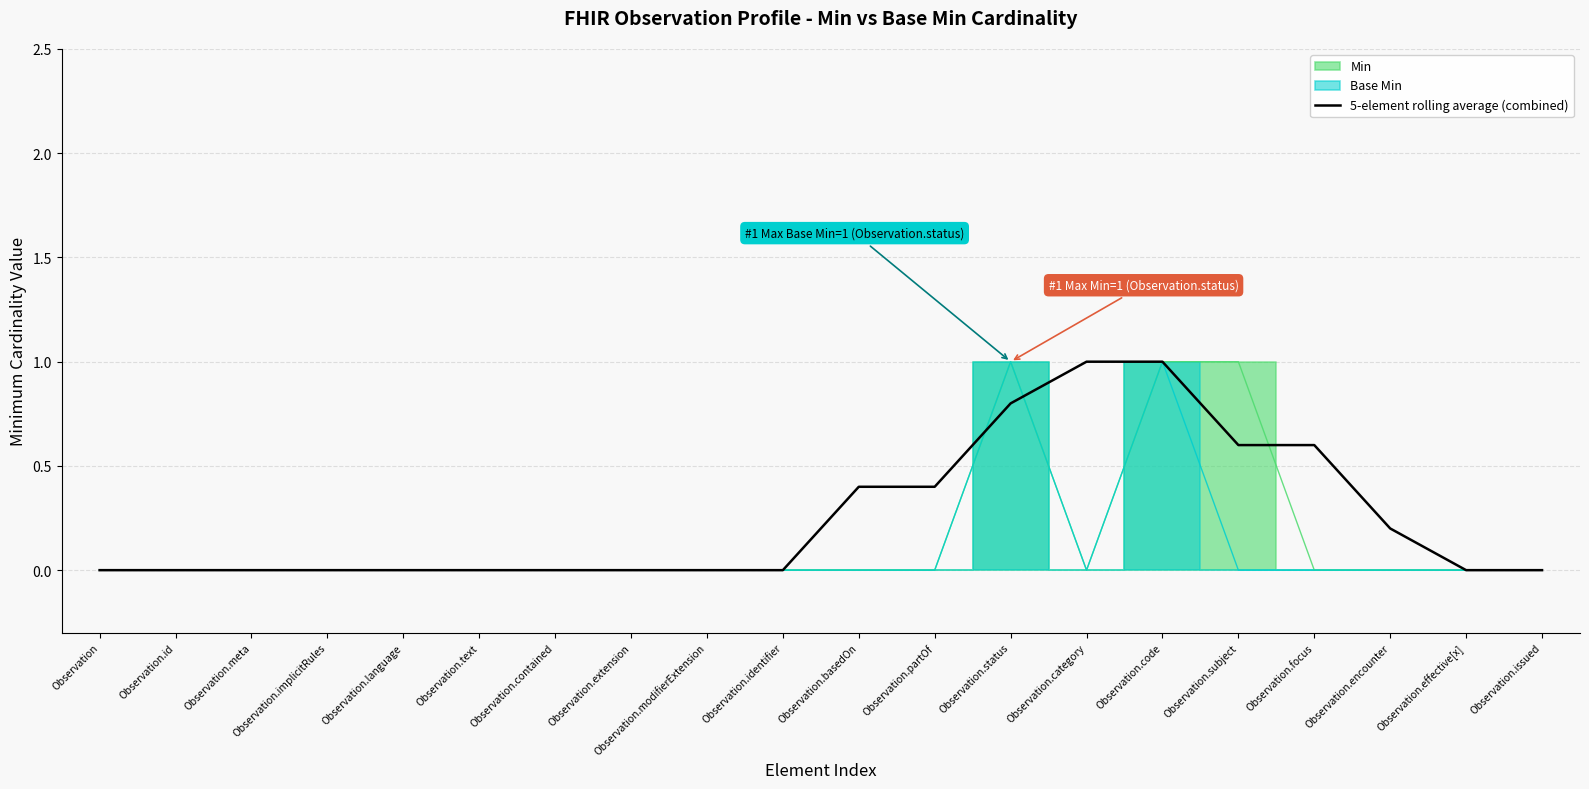

What is the average value?

0.2